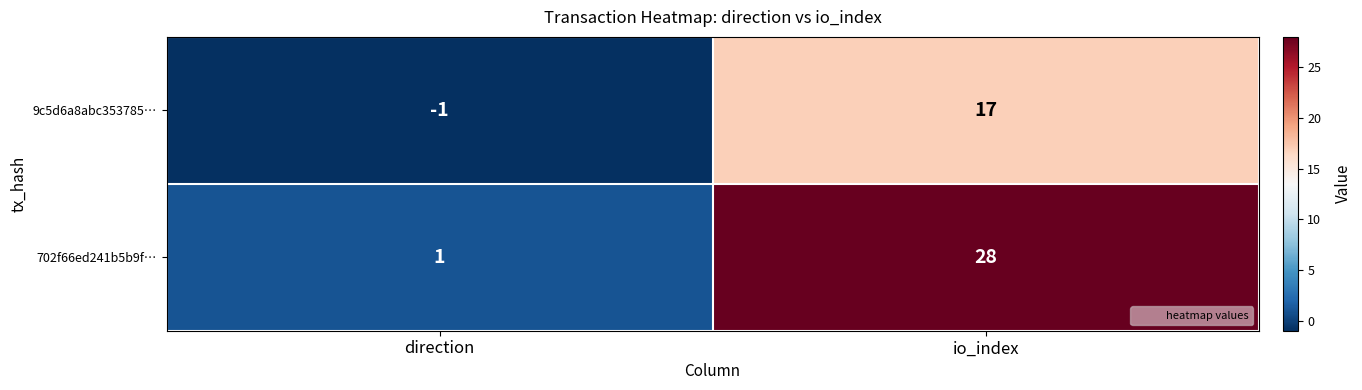

Rank the categories by 9c5d6a8abc353785… value from lowest to highest.

direction, io_index